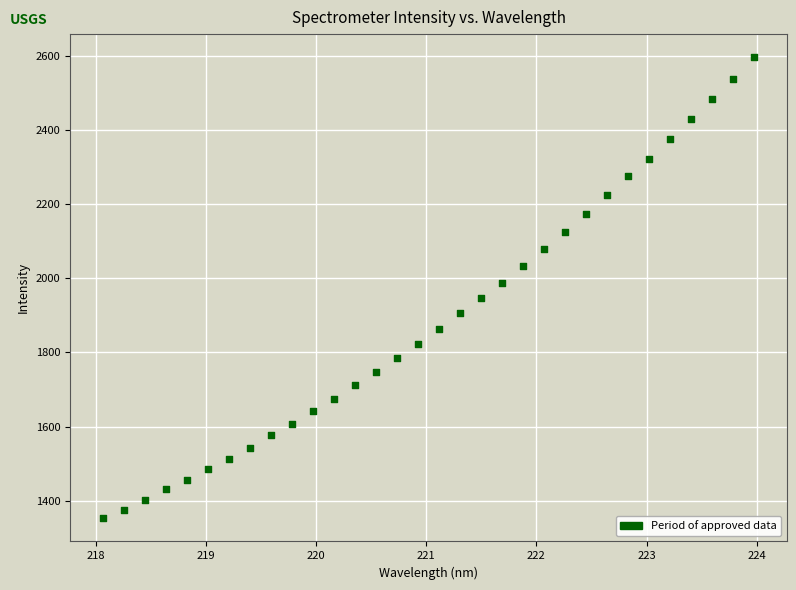

What is the range of X values (max minus min)?

5.9